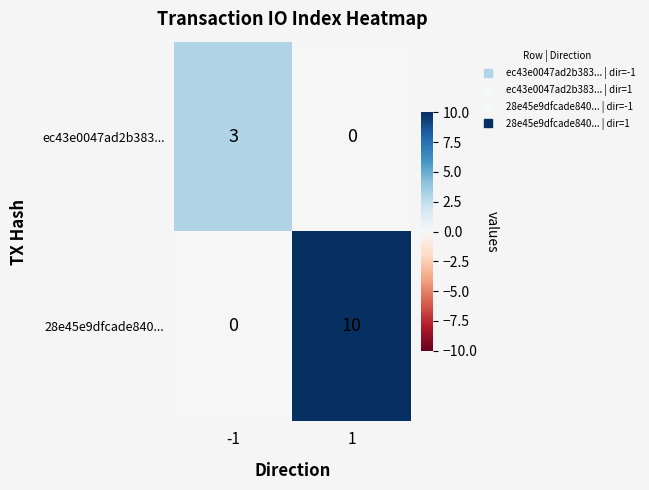

Reading left to right, extract all data points from this chart.

ec43e0047ad2b383...: -1=3	1=0
28e45e9dfcade840...: -1=0	1=10